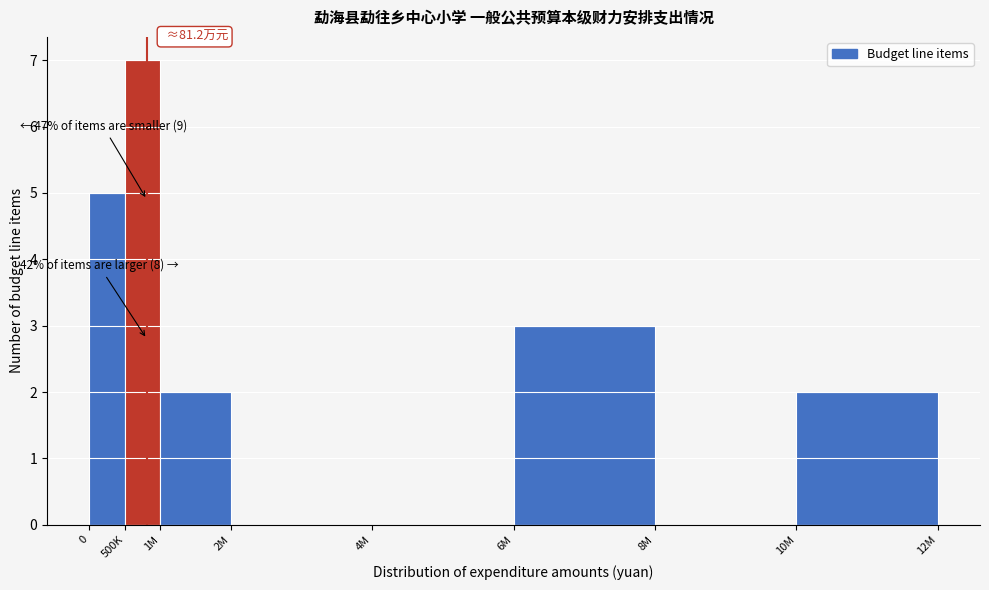

Reading left to right, list all the values displayed in this chart.

0=5	500K=7	1M=2	2M=0	4M=0	6M=3	8M=0	10M=2